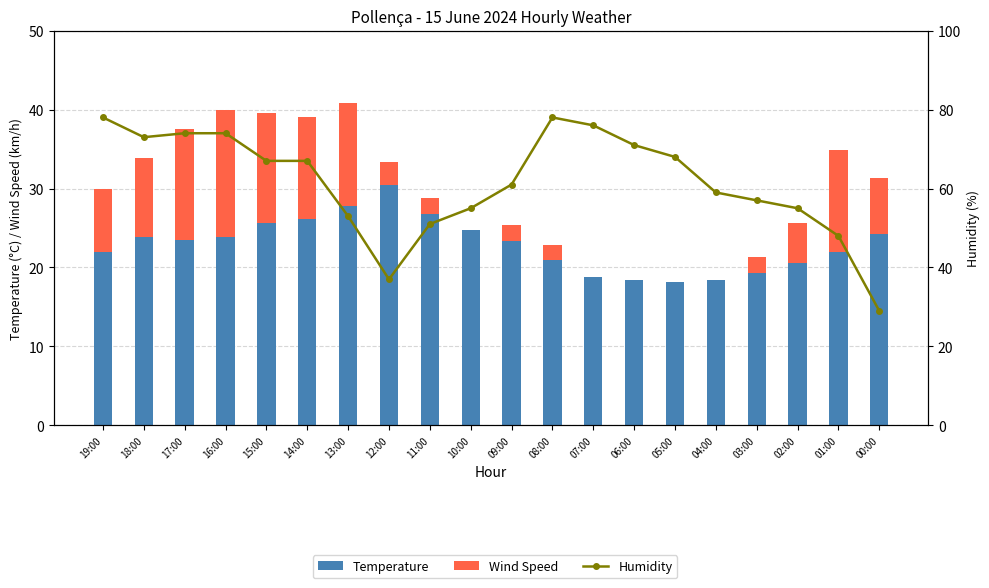

Reading left to right, transcribe all the data shown in this chart.

Temperature: 19:00=21.9	18:00=23.9	17:00=23.5	16:00=23.9	15:00=25.6	14:00=26.1	13:00=27.8	12:00=30.4	11:00=26.8	10:00=24.8	09:00=23.4	08:00=20.9	07:00=18.8	06:00=18.4	05:00=18.1	04:00=18.4	03:00=19.3	02:00=20.6	01:00=21.9	00:00=24.3
Wind Speed: 19:00=8.0	18:00=10.0	17:00=14.0	16:00=16.0	15:00=14.0	14:00=13.0	13:00=13.0	12:00=3.0	11:00=2.0	10:00=0.0	09:00=2.0	08:00=2.0	07:00=0.0	06:00=0.0	05:00=0.0	04:00=0.0	03:00=2.0	02:00=5.0	01:00=13.0	00:00=7.0
Humidity: 19:00=78.0	18:00=73.0	17:00=74.0	16:00=74.0	15:00=67.0	14:00=67.0	13:00=53.0	12:00=37.0	11:00=51.0	10:00=55.0	09:00=61.0	08:00=78.0	07:00=76.0	06:00=71.0	05:00=68.0	04:00=59.0	03:00=57.0	02:00=55.0	01:00=48.0	00:00=29.0